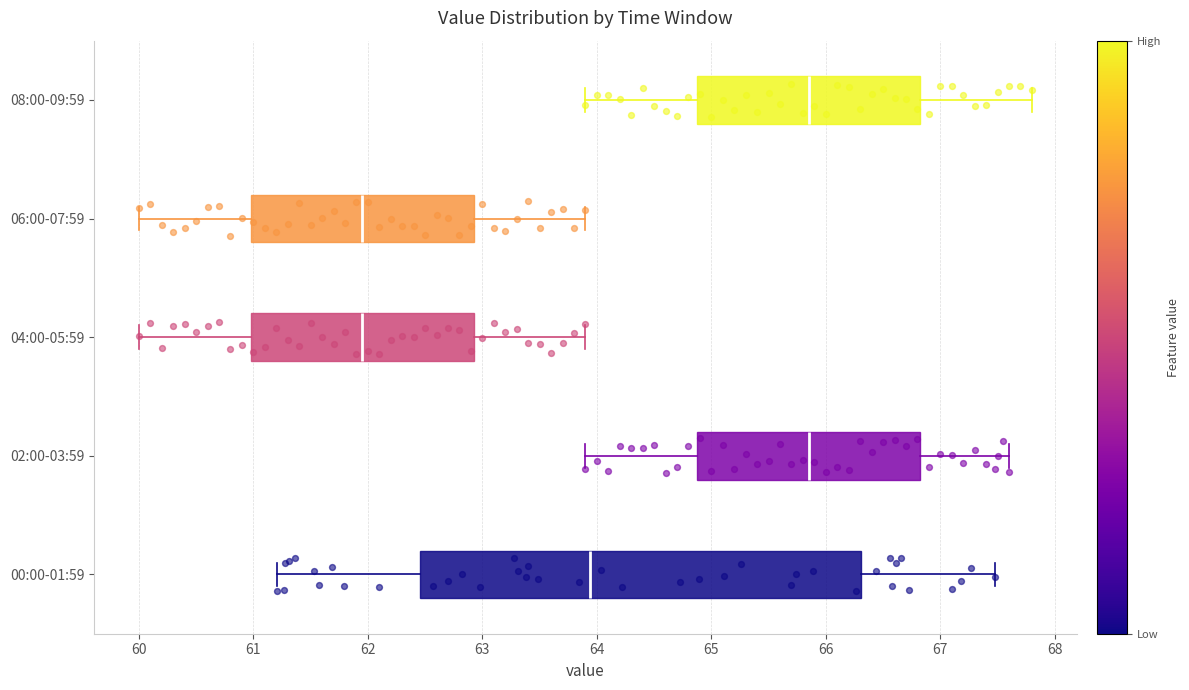

Reading bottom to top, transcribe this box plot: for each box, give where its median line is, the range the box spans, and where its two whiskers end, as read against the x-axis. The values are not printed on the chart, so give them approximately, as read against the axis.

00:00-01:59: median 63.9, box 62.5 to 66.3, whiskers 61.2 to 67.5
02:00-03:59: median 65.9, box 64.9 to 66.8, whiskers 63.9 to 67.6
04:00-05:59: median 62.0, box 61.0 to 62.9, whiskers 60.0 to 63.9
06:00-07:59: median 62.0, box 61.0 to 62.9, whiskers 60.0 to 63.9
08:00-09:59: median 65.9, box 64.9 to 66.8, whiskers 63.9 to 67.8